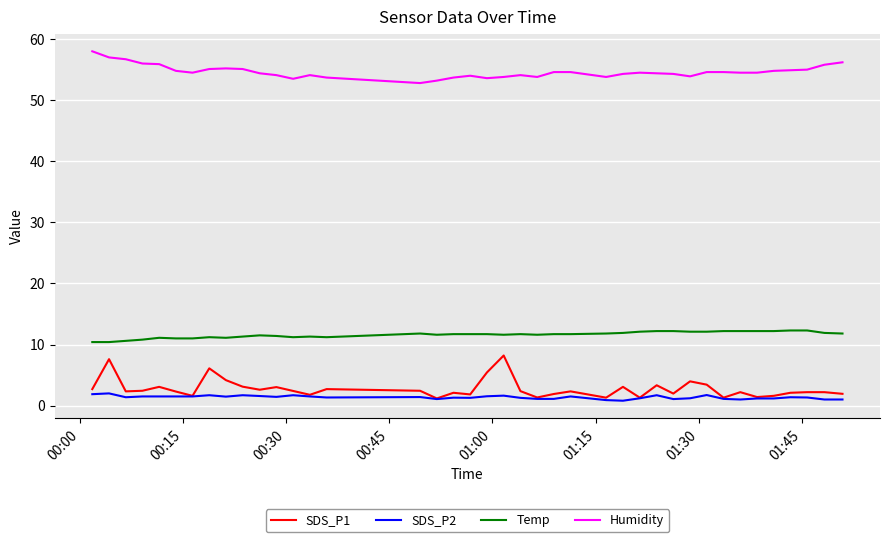

Which series has the largest total across all categories?

Humidity